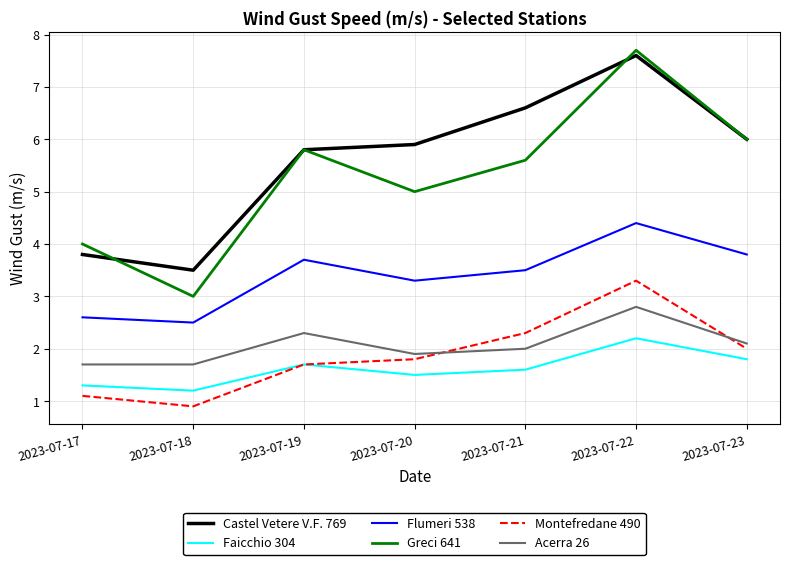

What is the maximum value shown in the chart?

7.7